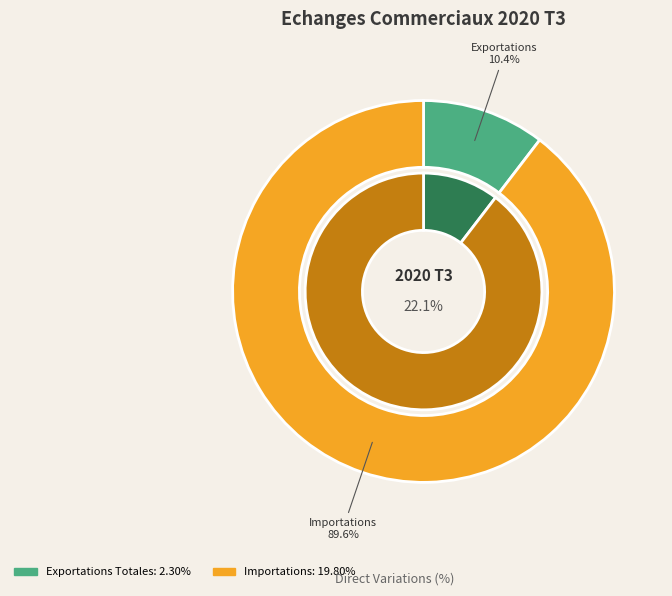

Does any single category account for the majority?

Yes